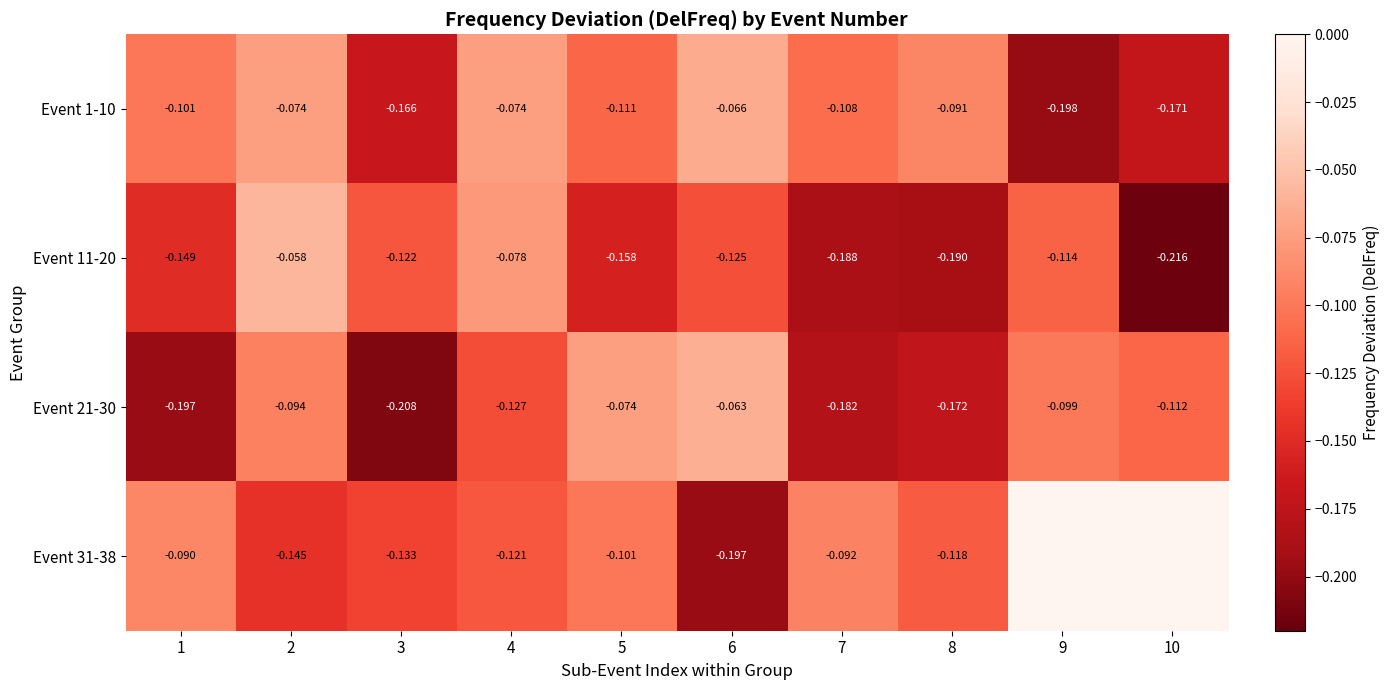

What is the sum of all Event 11-20 values?

-1.4